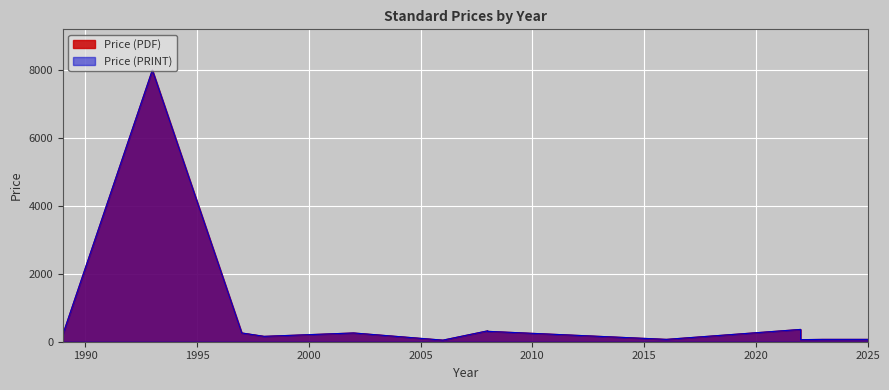

True or false: Price (PRINT) and Price (PDF) cross at least once.

False